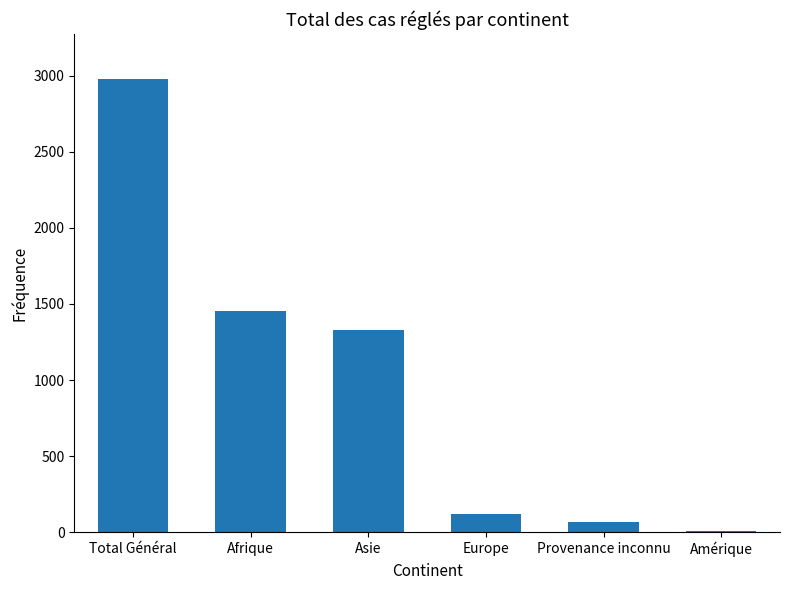

Count the number of data series in this chart.

1